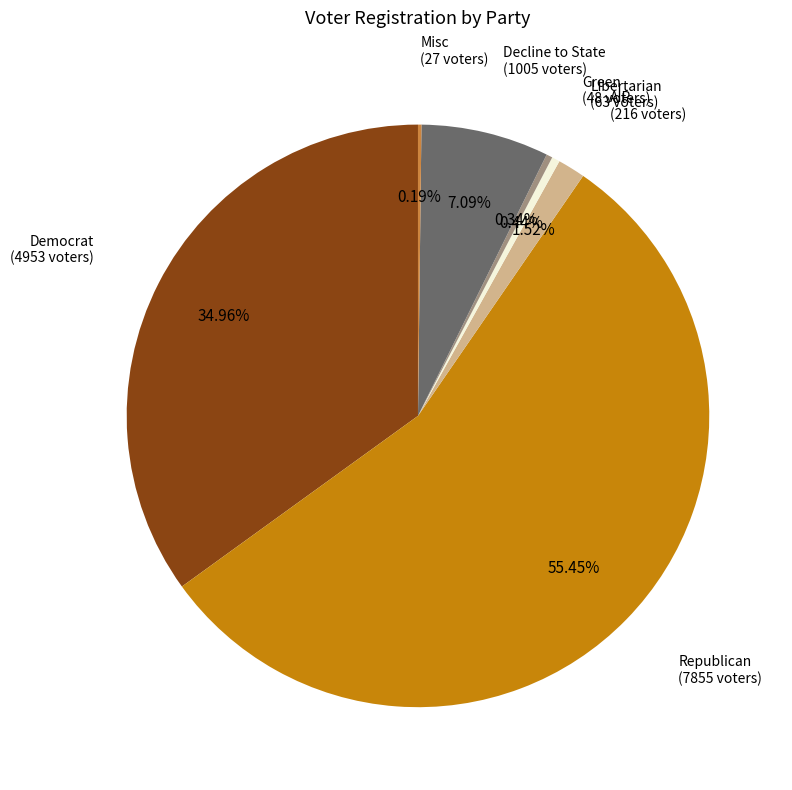

Is there a majority slice in this chart?

Yes